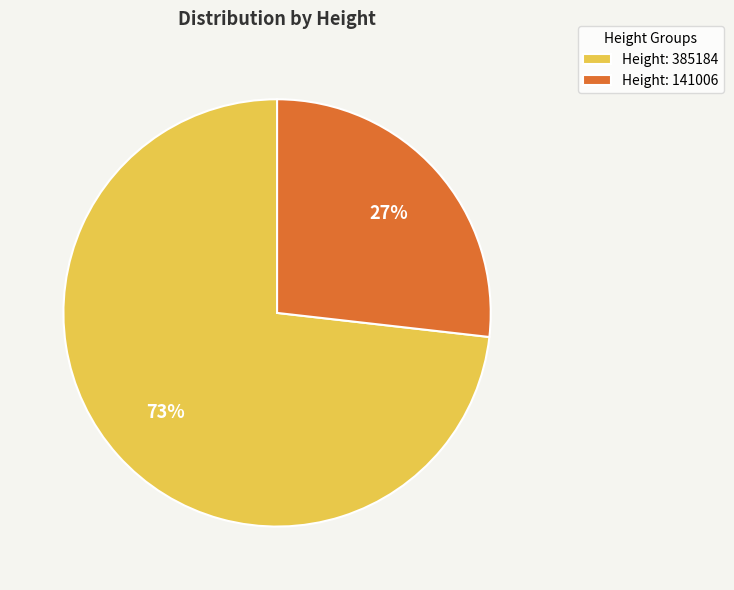

The Height: 141006 slice represents 15% of the pie. True or false?

False